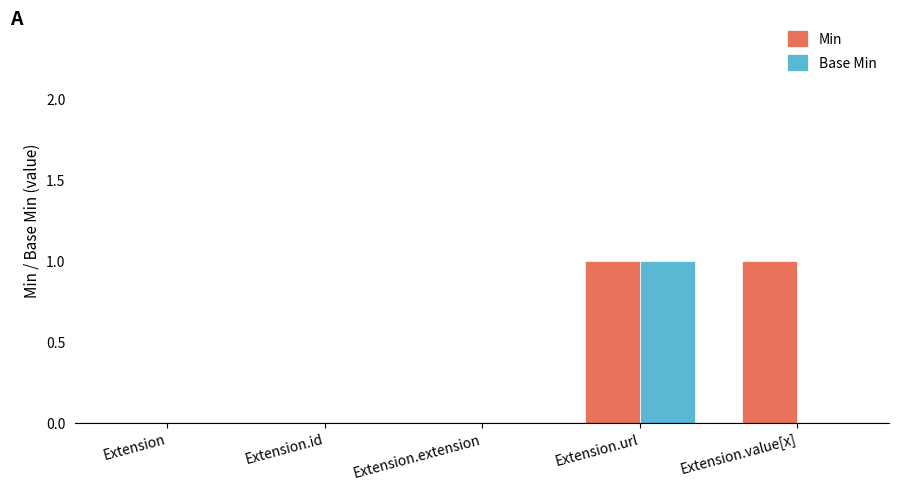

True or false: Base Min has a value of 0 at Extension.extension.

True